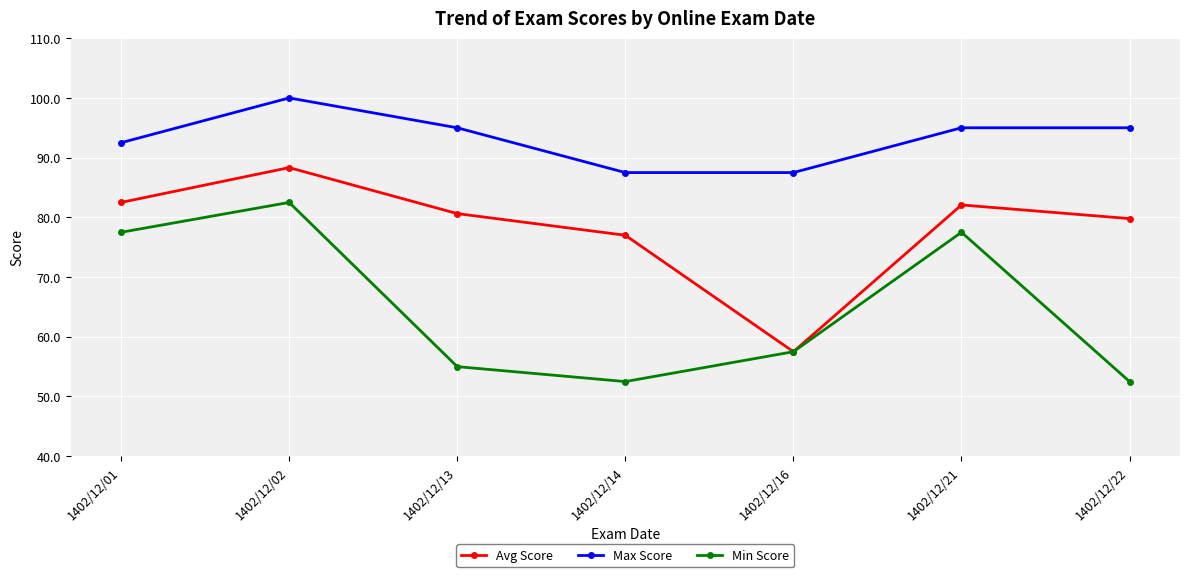

What is the difference between the highest and lowest values at 1402/12/16?

30.0